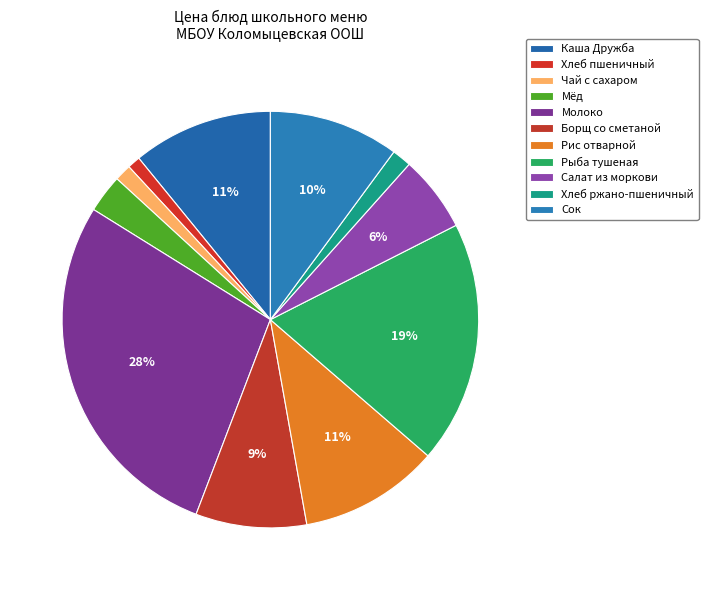

To the nearest percent, what percentage of the pie is Каша Дружба?

11%